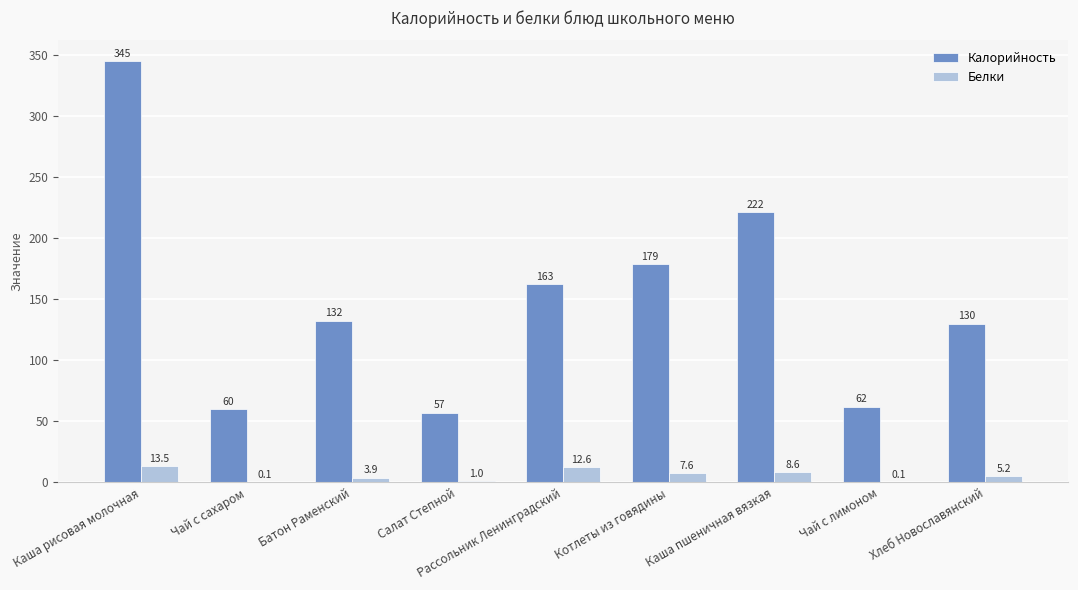

How many groups of bars are there?

9